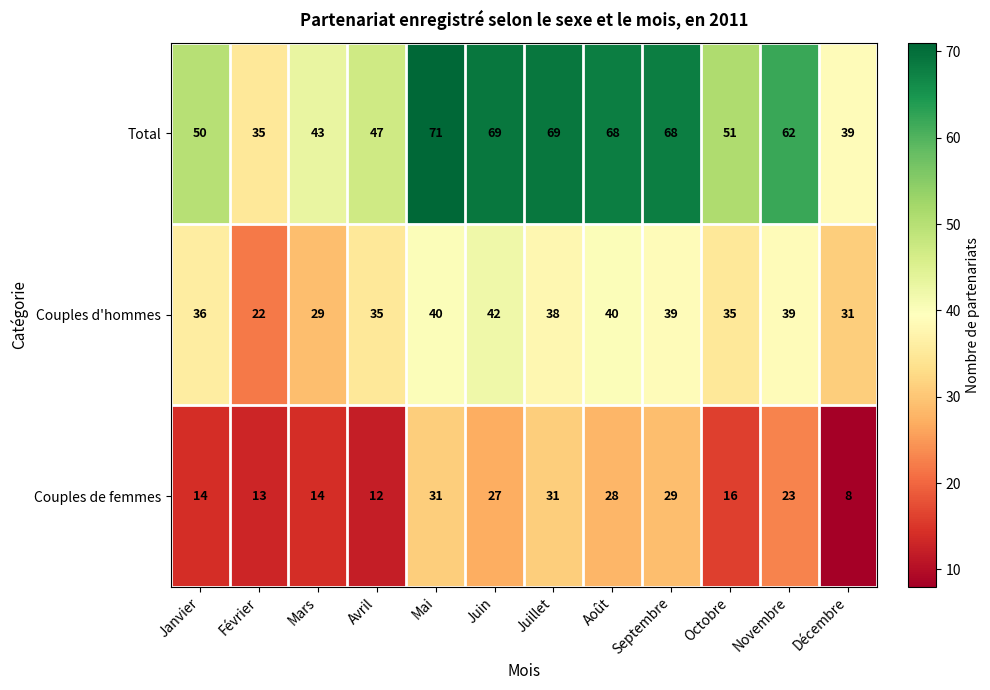

How many data points in Couples de femmes are less than 23?

6